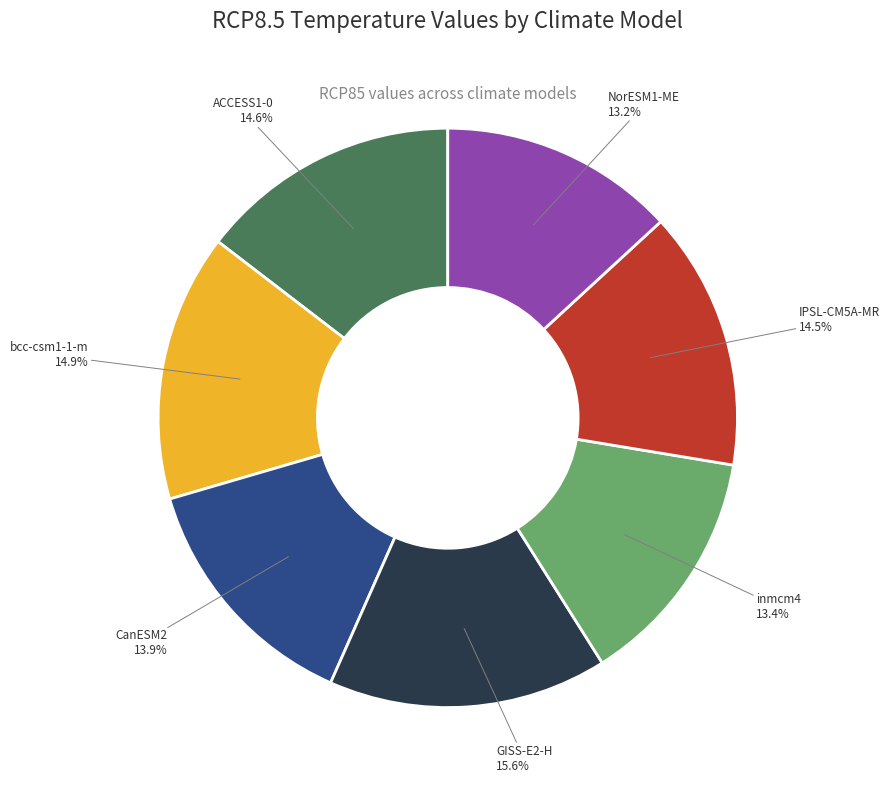

Count the number of slices in the pie.

7